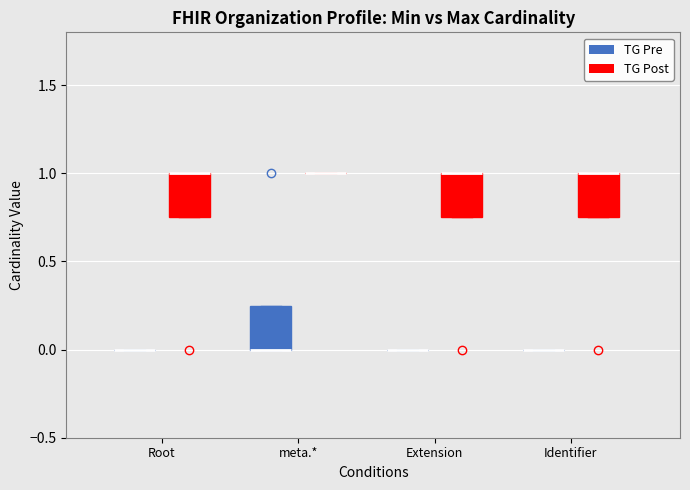

Reading left to right, transcribe this box plot: for each box, give where its median line is, the range the box spans, and where its two whiskers end, as read against the y-axis. The values are not printed on the chart, so give them approximately, as read against the axis.

Root (TG Pre): box collapsed to a line at 0.00, whiskers 0.00 to 0.00
Root (TG Post): median 1.00 (drawn on the box's upper edge), box 0.75 to 1.00, whiskers 0.75 to 1.00
meta.* (TG Pre): median 0.00 (drawn on the box's lower edge), box 0.00 to 0.25, whiskers 0.00 to 0.25
meta.* (TG Post): box collapsed to a line at 1.00, whiskers 1.00 to 1.00
Extension (TG Pre): box collapsed to a line at 0.00, whiskers 0.00 to 0.00
Extension (TG Post): median 1.00 (drawn on the box's upper edge), box 0.75 to 1.00, whiskers 0.75 to 1.00
Identifier (TG Pre): box collapsed to a line at 0.00, whiskers 0.00 to 0.00
Identifier (TG Post): median 1.00 (drawn on the box's upper edge), box 0.75 to 1.00, whiskers 0.75 to 1.00